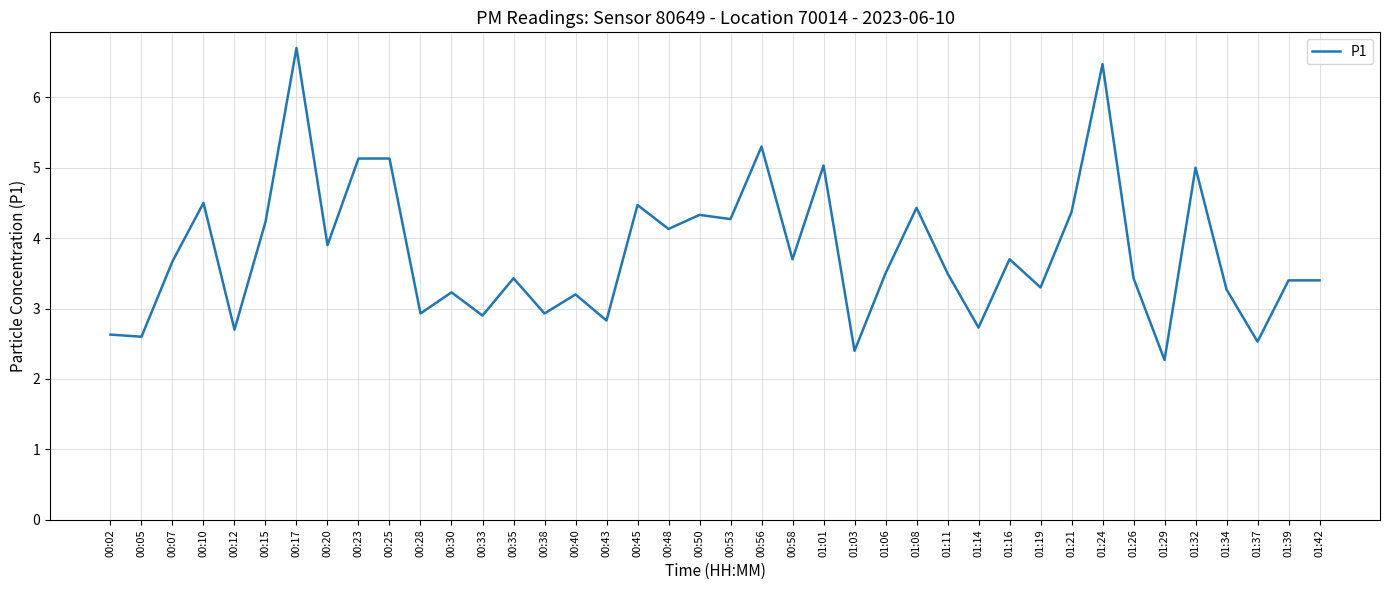

What is the difference between the second highest and second lowest values?

4.1